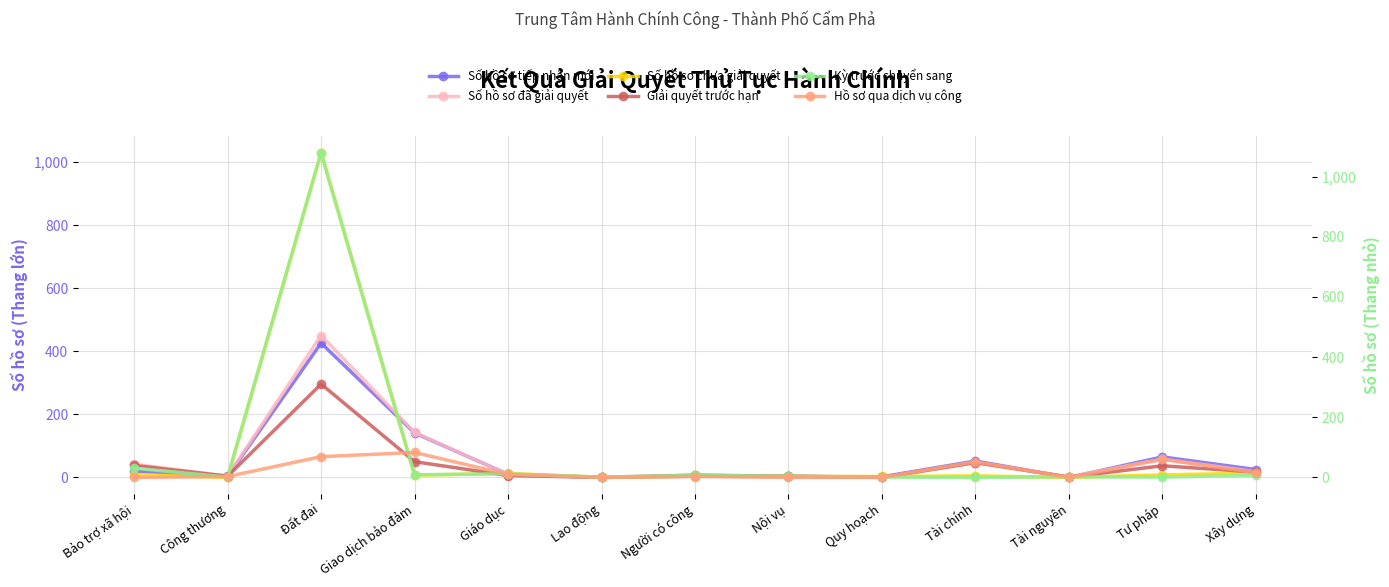

What is the average value of the Hồ sơ qua dịch vụ công series?

23